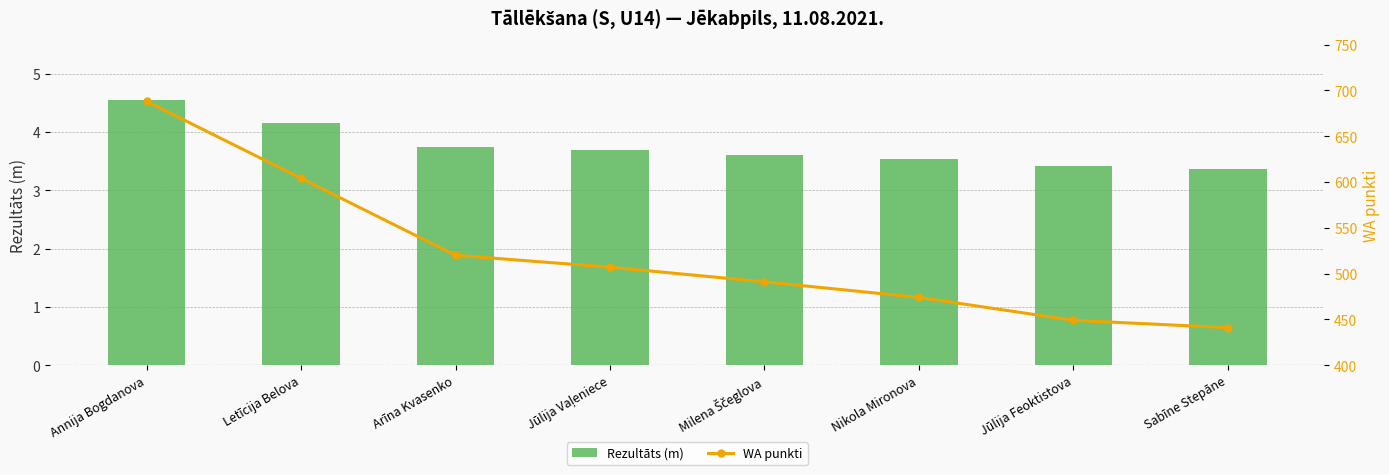

Rank the categories by WA punkti value from lowest to highest.

Sabīne Stepāne, Jūlija Feoktistova, Nikola Mironova, Milena Ščeglova, Jūlija Vaļeniece, Arīna Kvasenko, Letīcija Belova, Annija Bogdanova